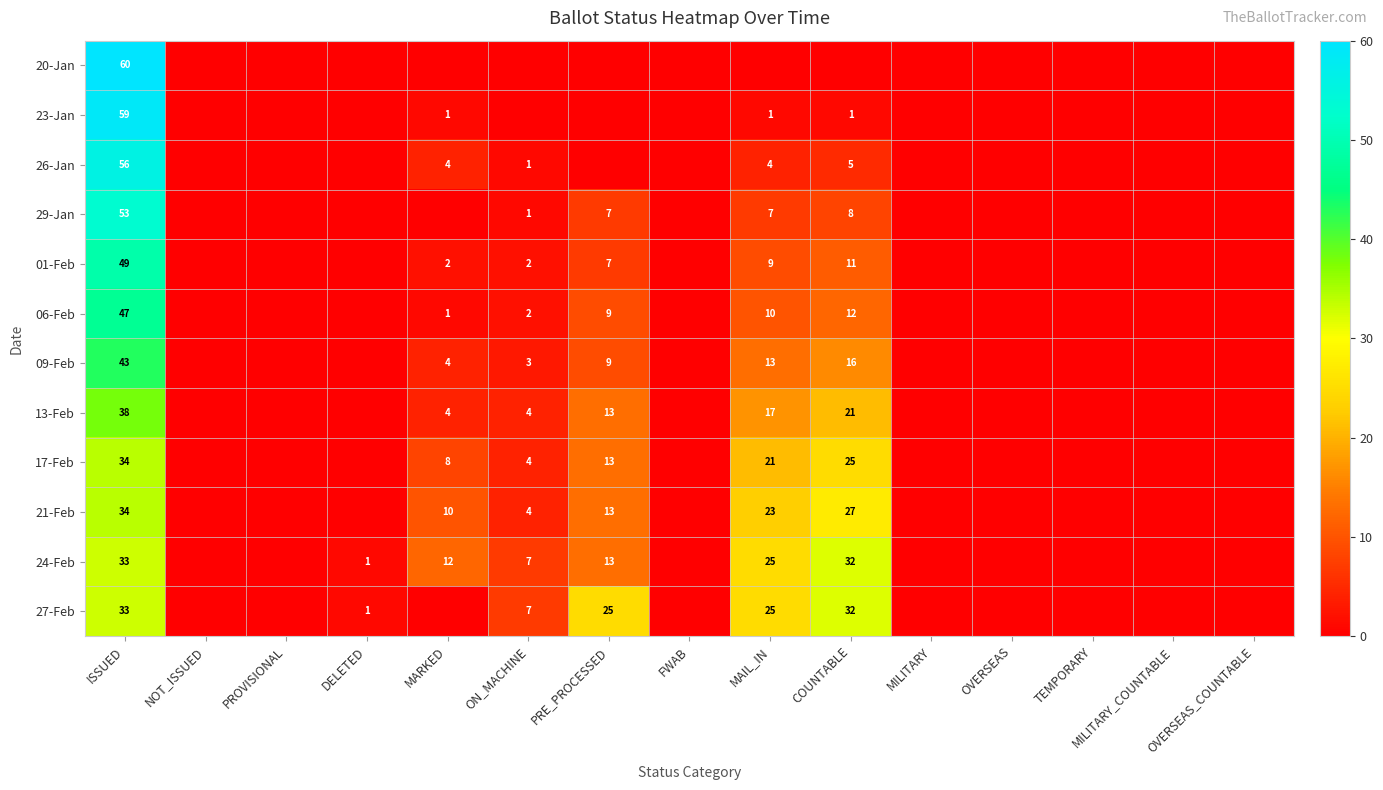

Count the number of data series in this chart.

12